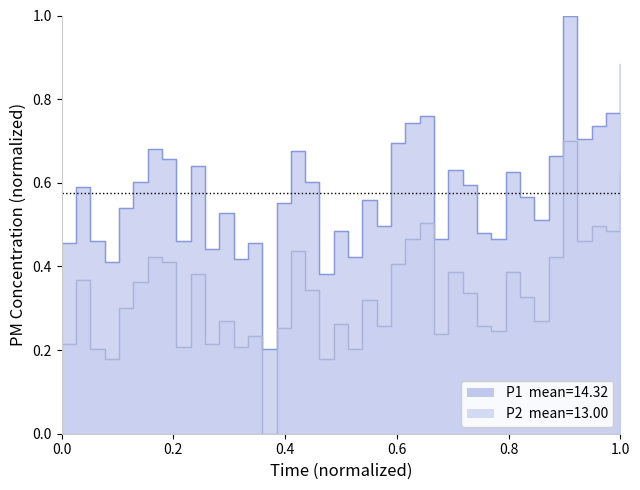

True or false: P1 and P2 cross at least once.

False